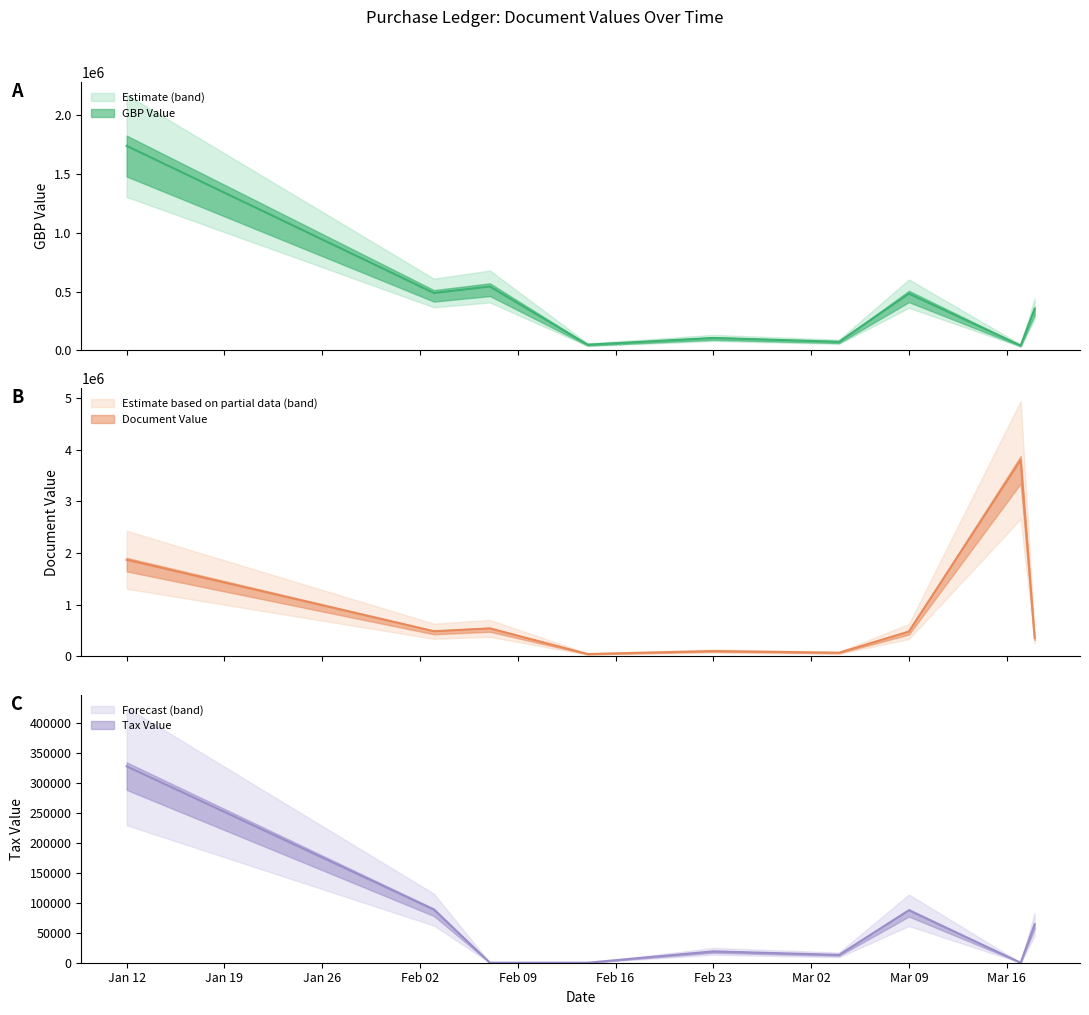

The value of GBP Value at 3 is 2969.0. True or false?

False